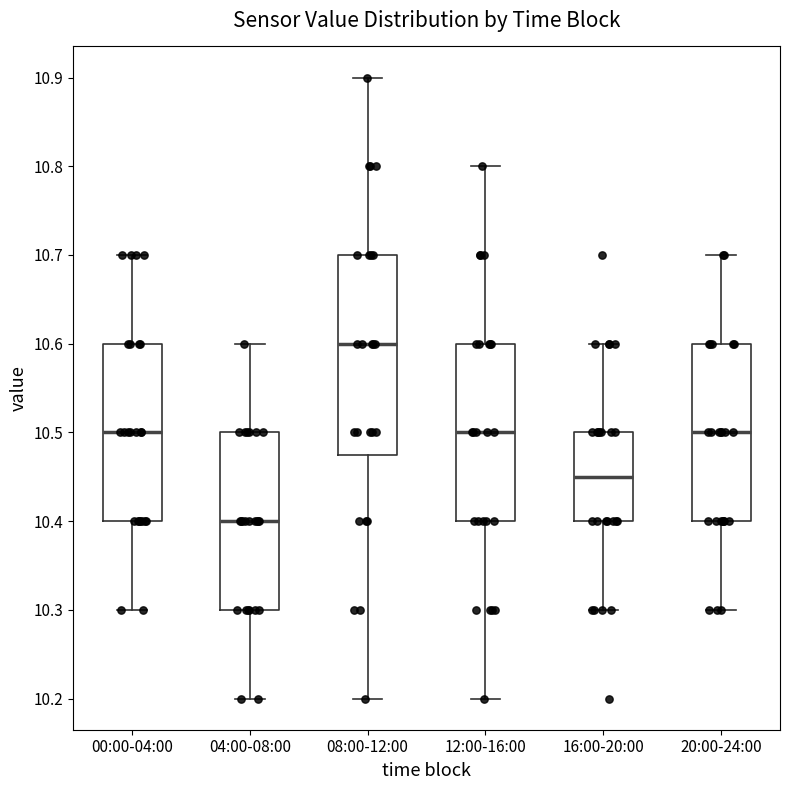

Comparing the boxes themselves (not the whiskers), which one is the tallest?

08:00-12:00